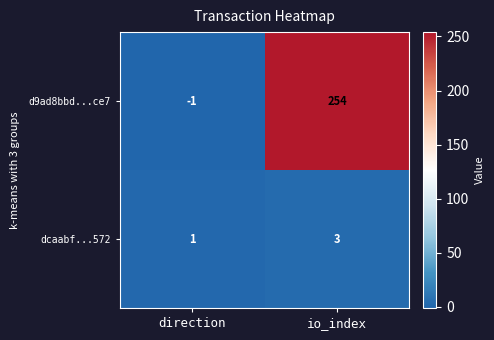

How many data points does each series have?

2